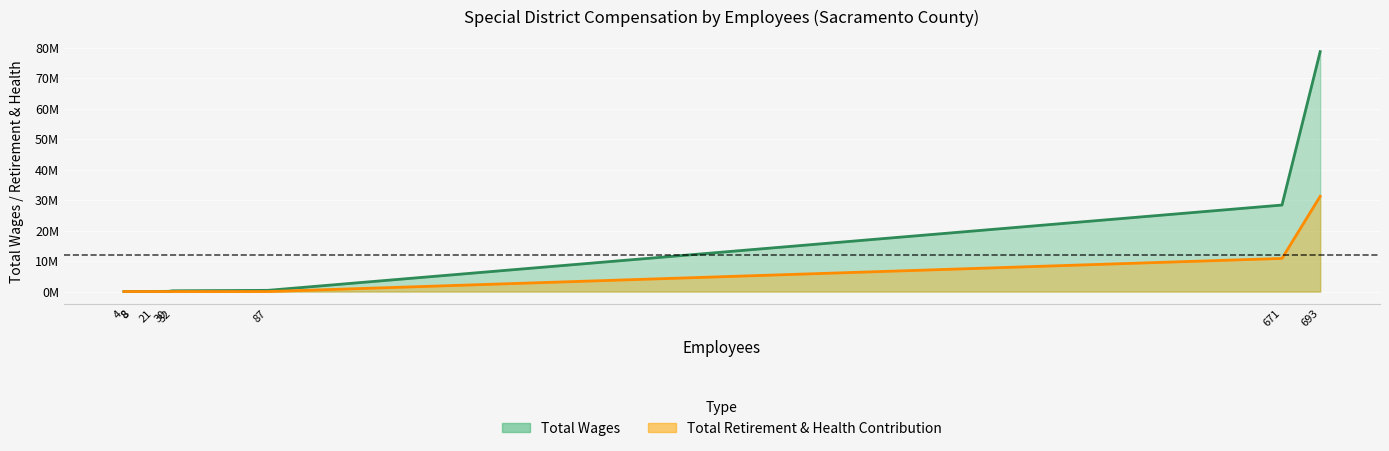

At how many categories does at least one series exceed 65435805?

1